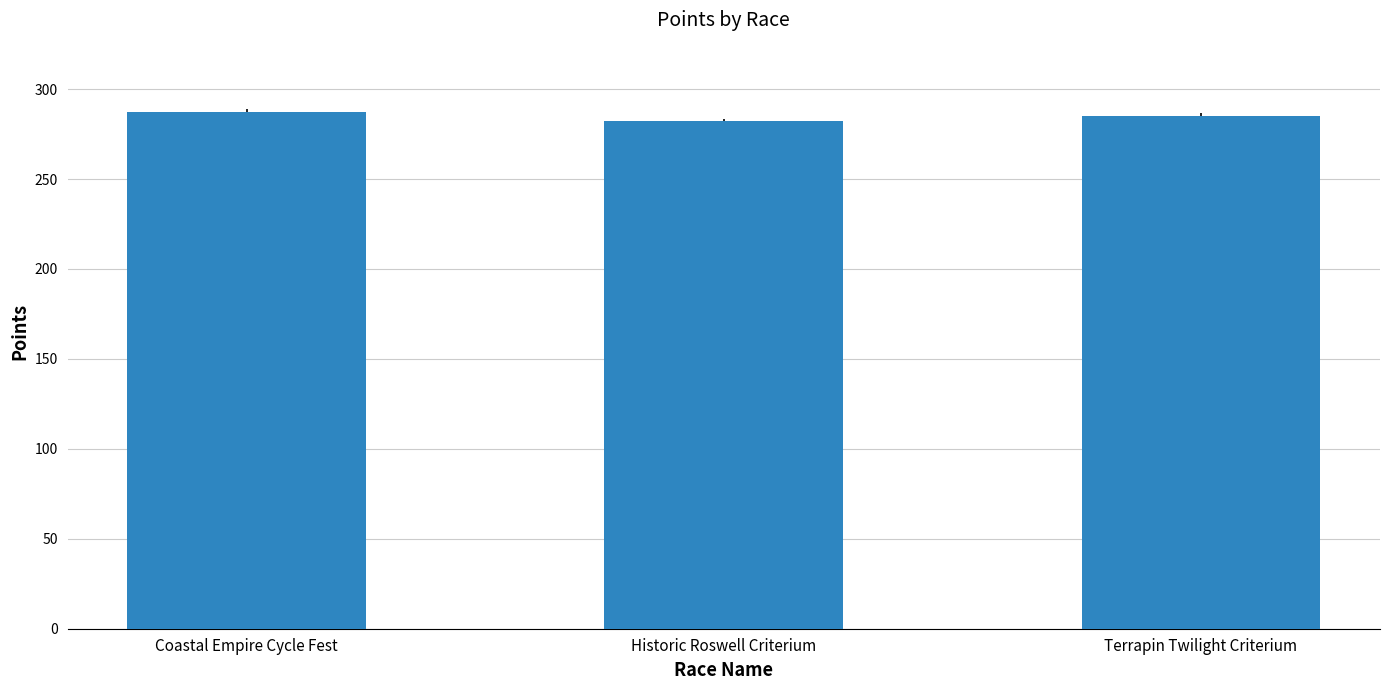

Is it true that the value at Terrapin Twilight Criterium is 183.8?

False